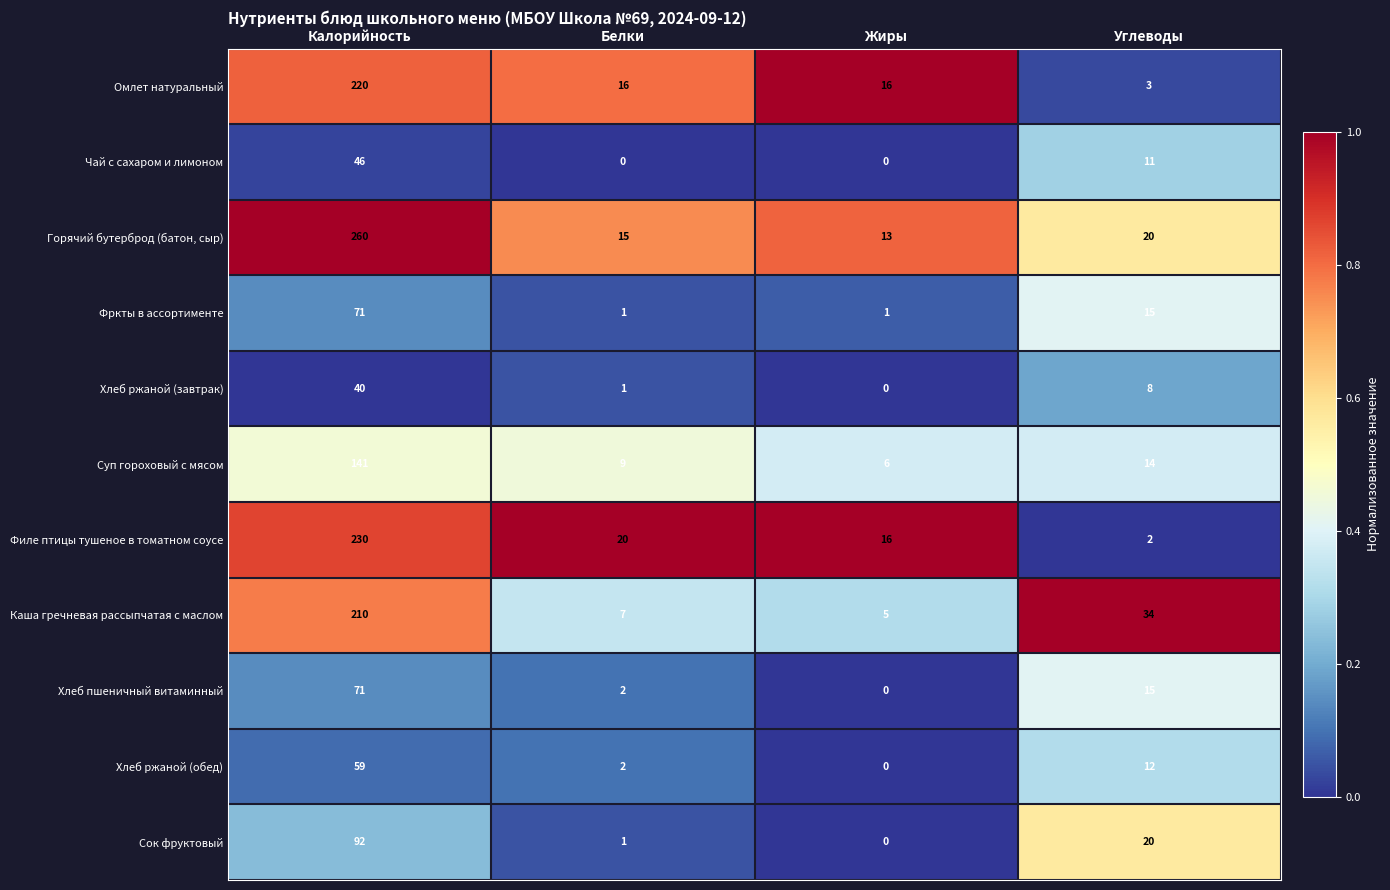

Is it true that Хлеб пшеничный витаминный equals 22 at Углеводы?

False